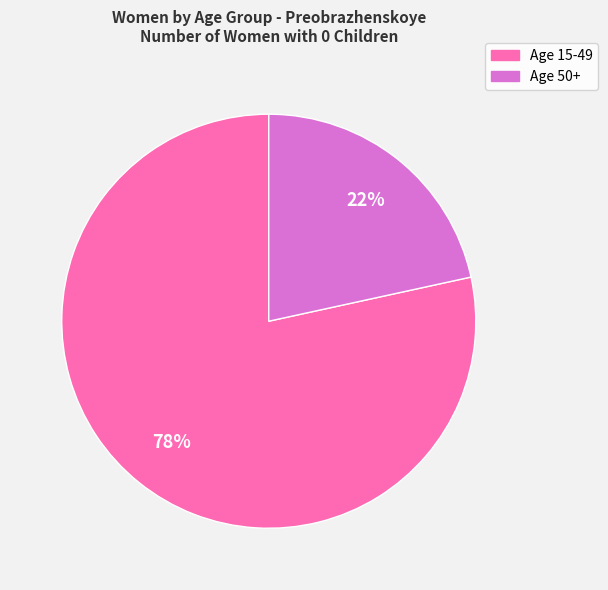

Does any single category account for the majority?

Yes